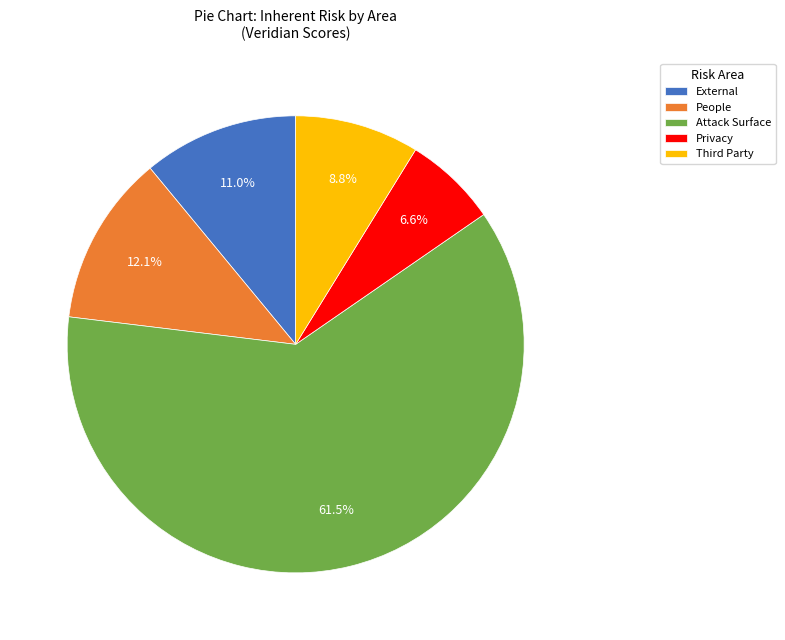

What is the smallest slice in the pie chart?

Privacy